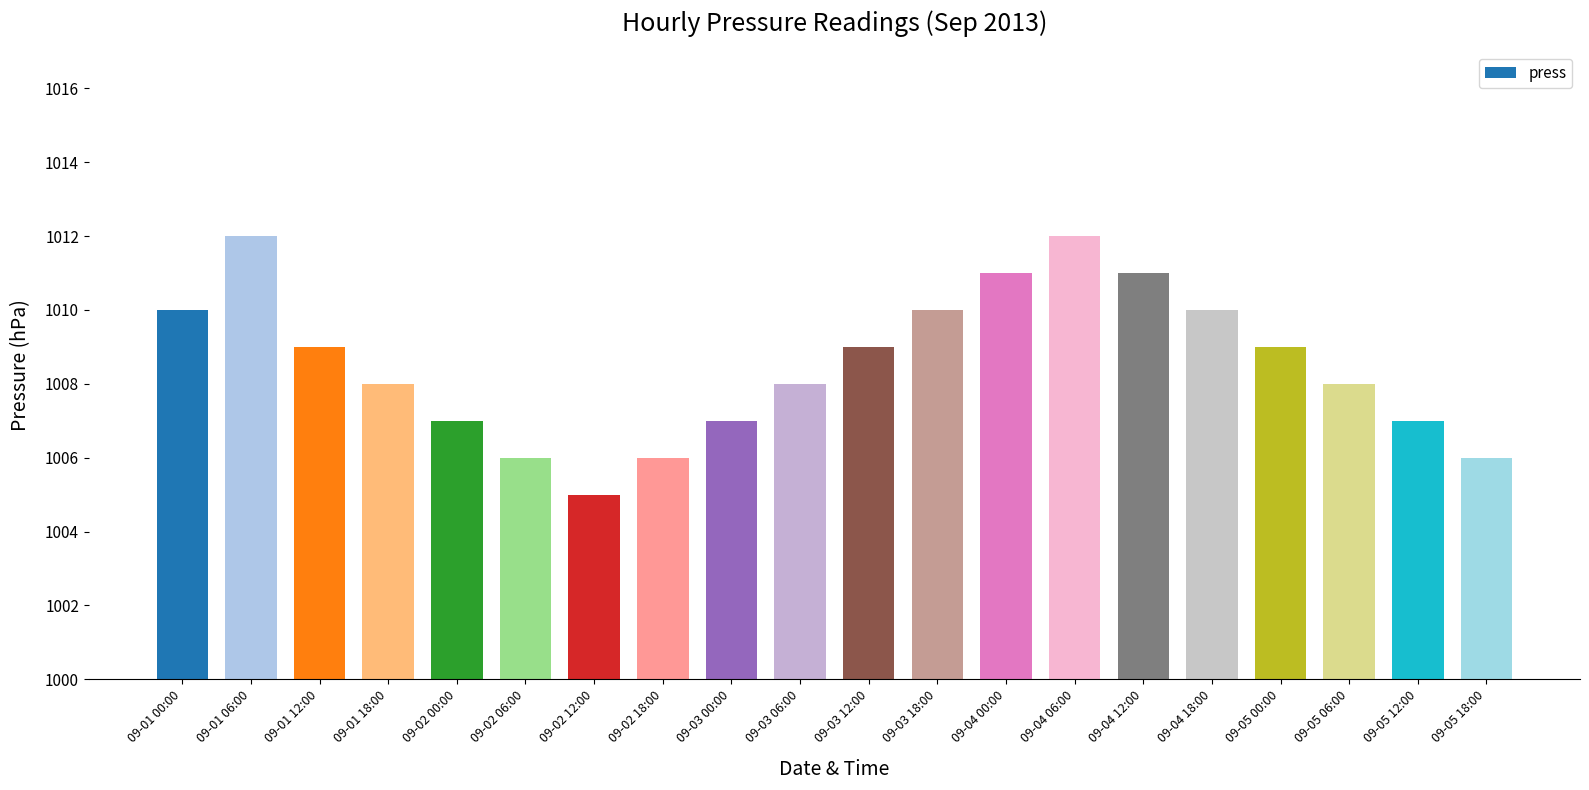

What position from the left is 09-04 18:00?

16